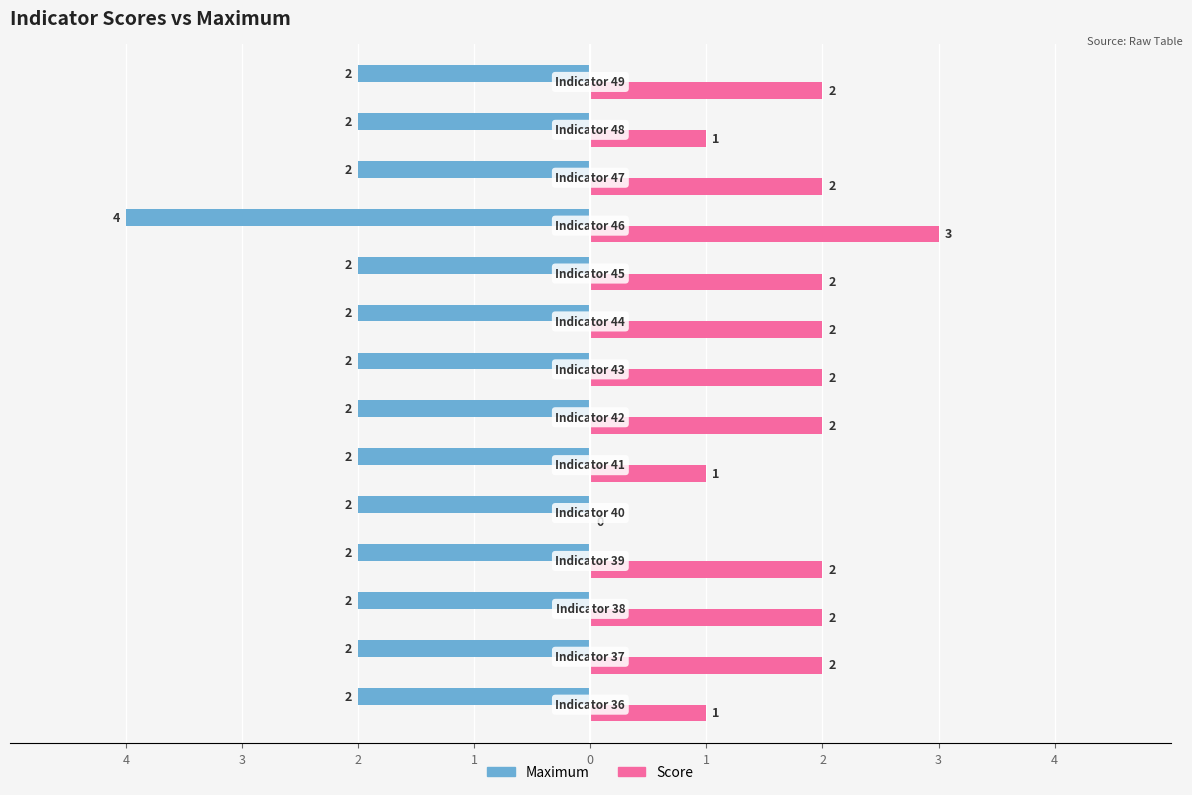

How many Maximum values are between -2 and -1?

13